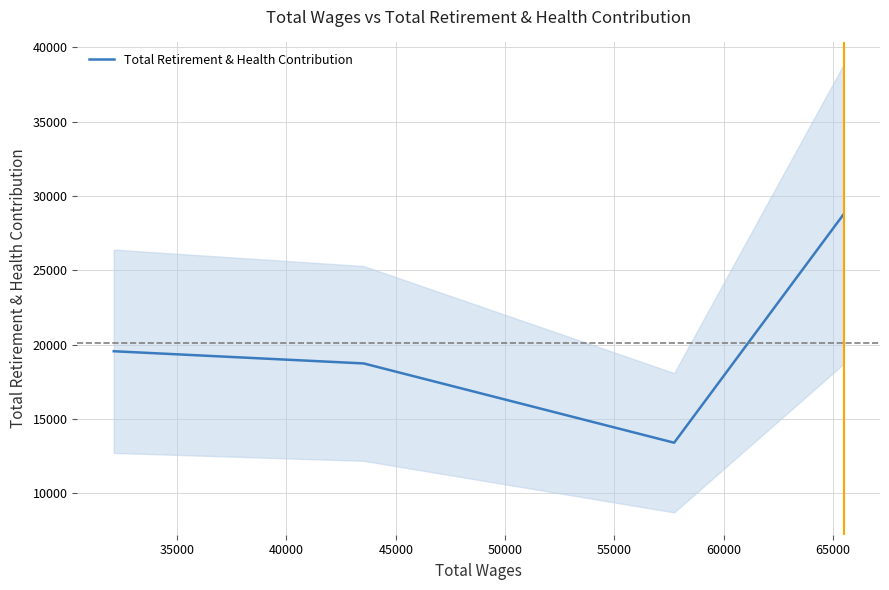

True or false: there are more than 1 points higher than both neighbors.

False